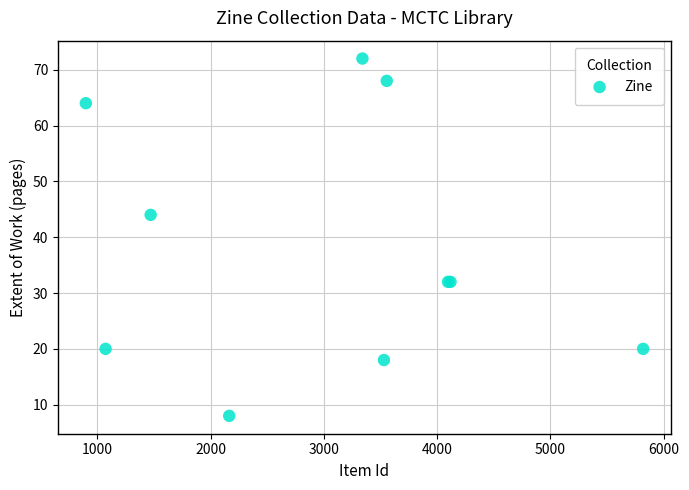

What Y value in the scatter plot is closest to 40?

44